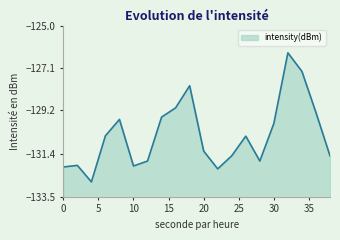

What is the difference between the values at 2 and 24?

0.5